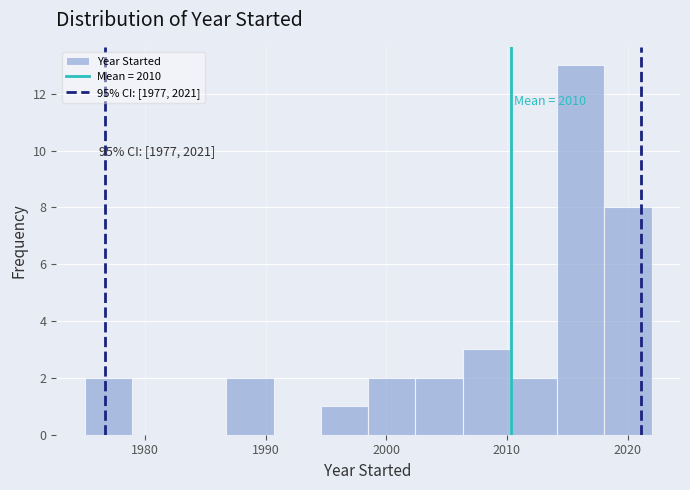

Around what value on the x-axis is the tallest bar? Give the approximate position of its centre, as read against the axis.

2016